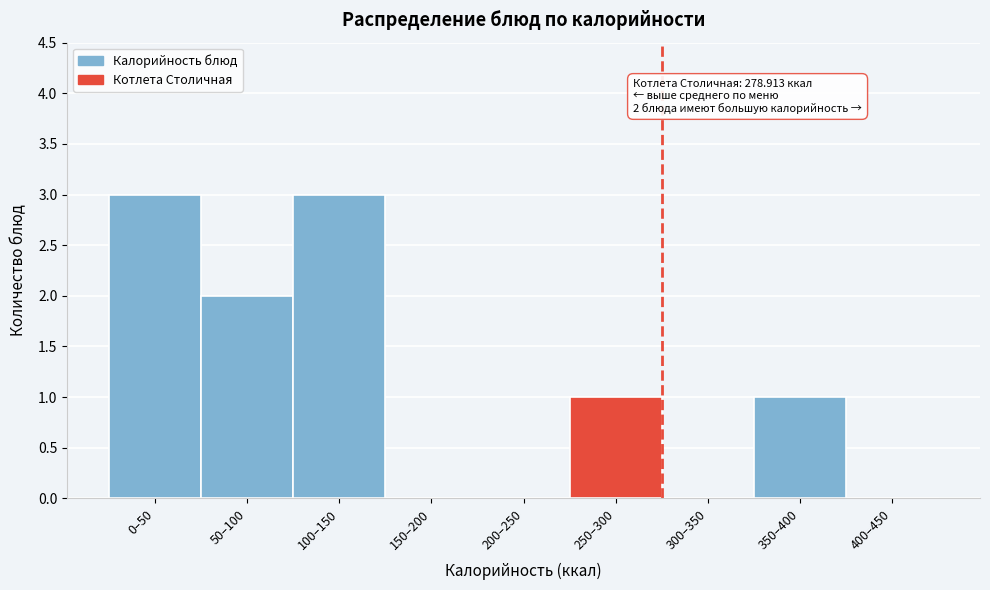

Reading right to left, list all the values displayed in this chart.

400–450=0	350–400=1	300–350=0	250–300=1	200–250=0	150–200=0	100–150=3	50–100=2	0–50=3